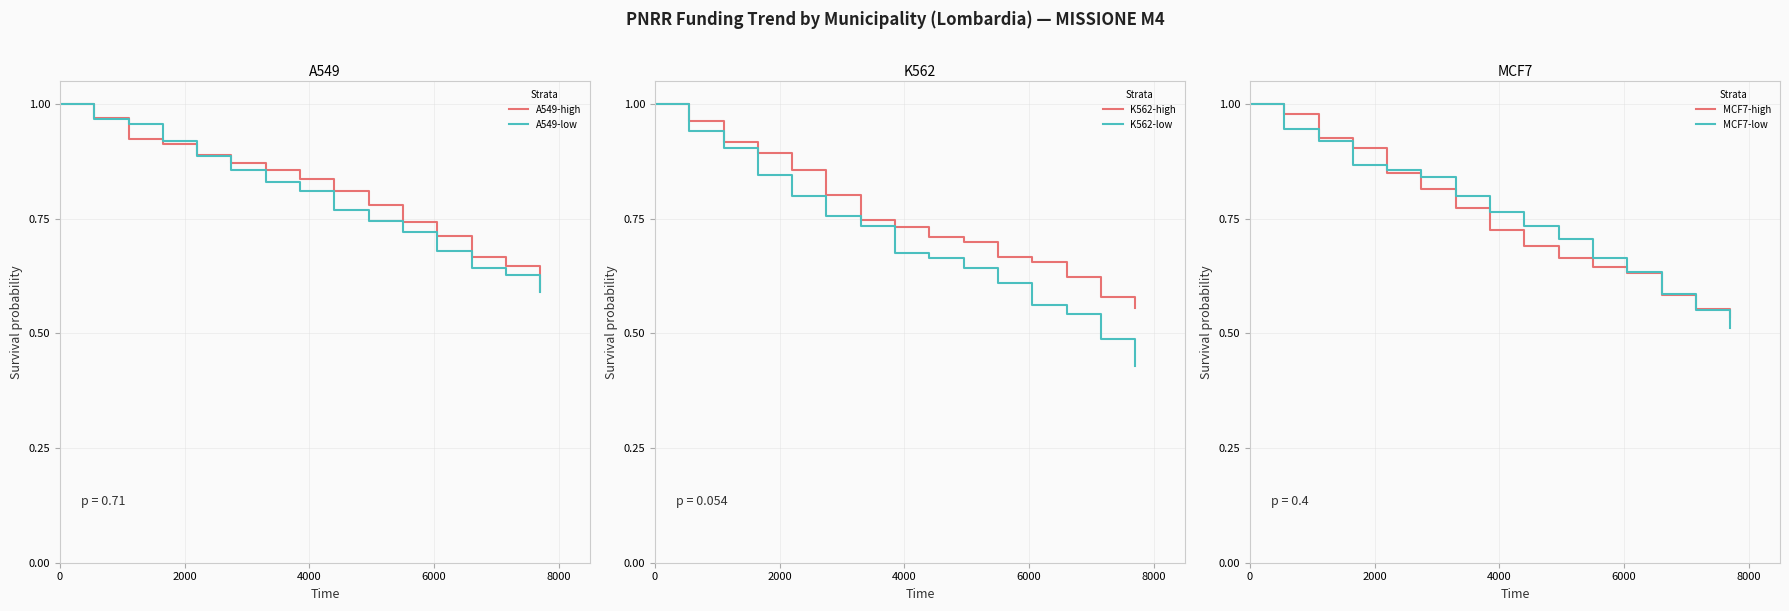

What is the highest value of the K562-low series?

1.0